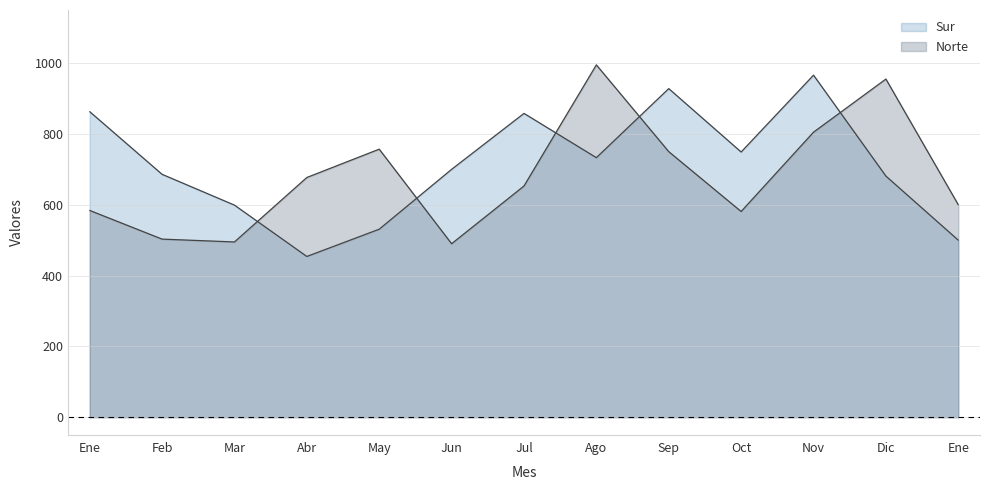

Where do Sur and Norte first cross each other?

Mar and Abr